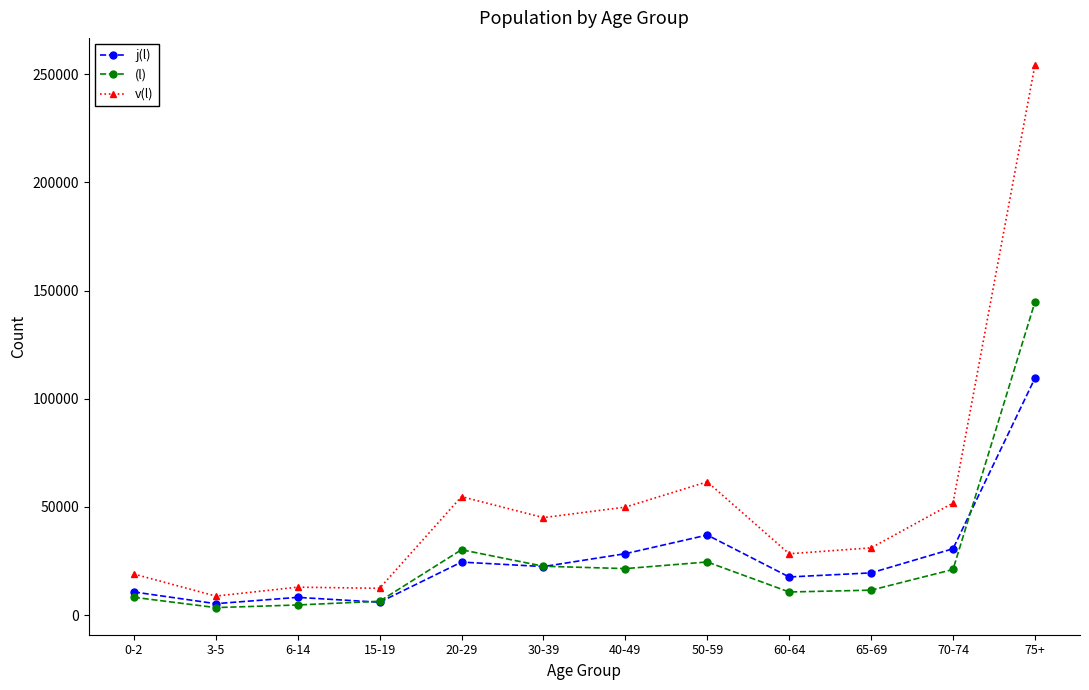

What is the average value of the (l) series?

25840